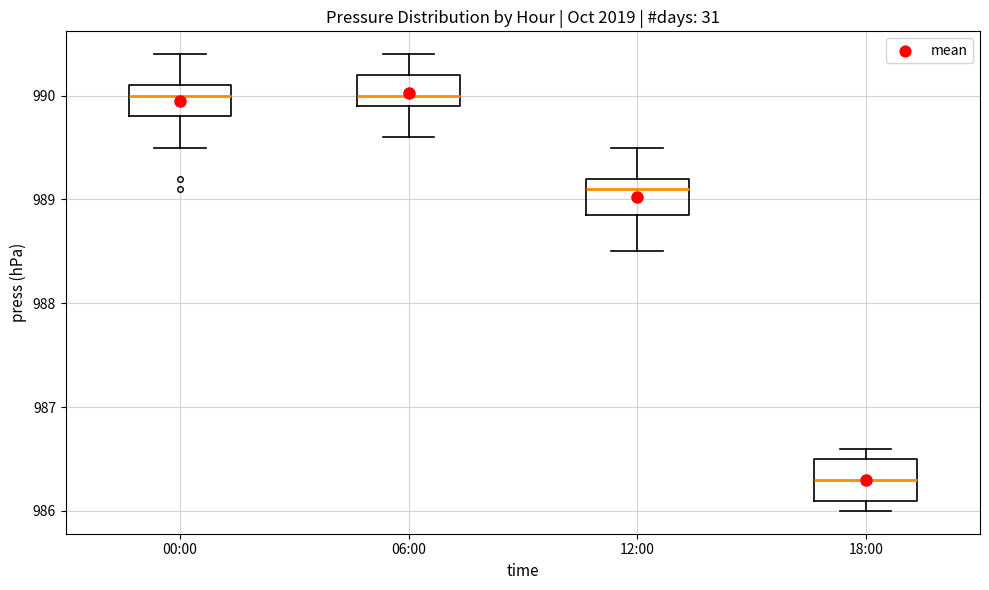

Which box has the lowest median line?

18:00